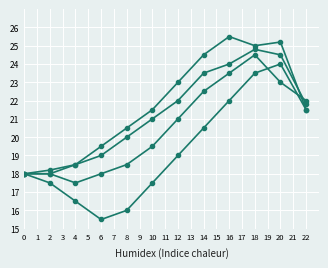

Is this an area chart (filled region under the line)?

No